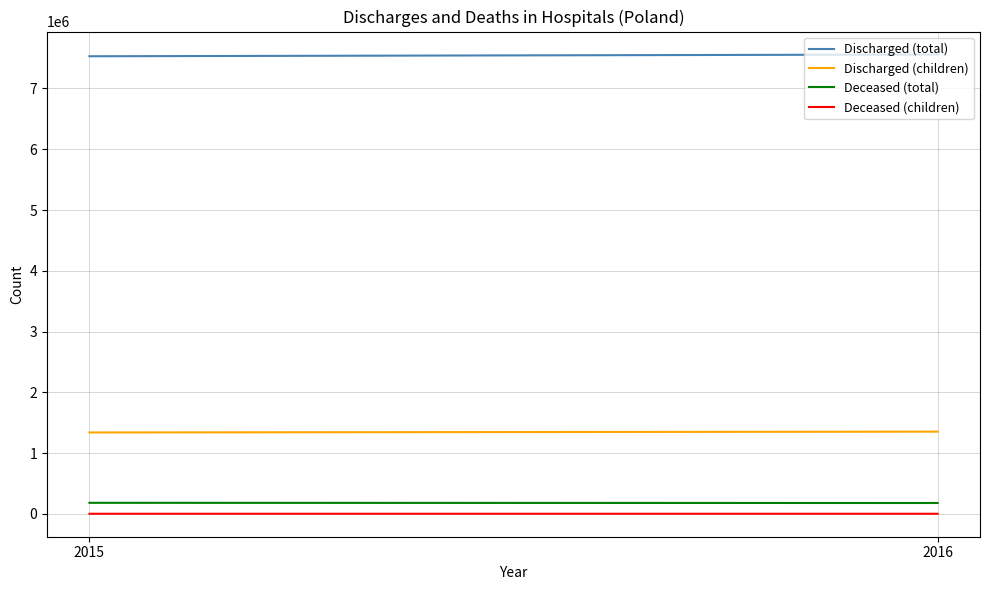

How many data points does each series have?

2